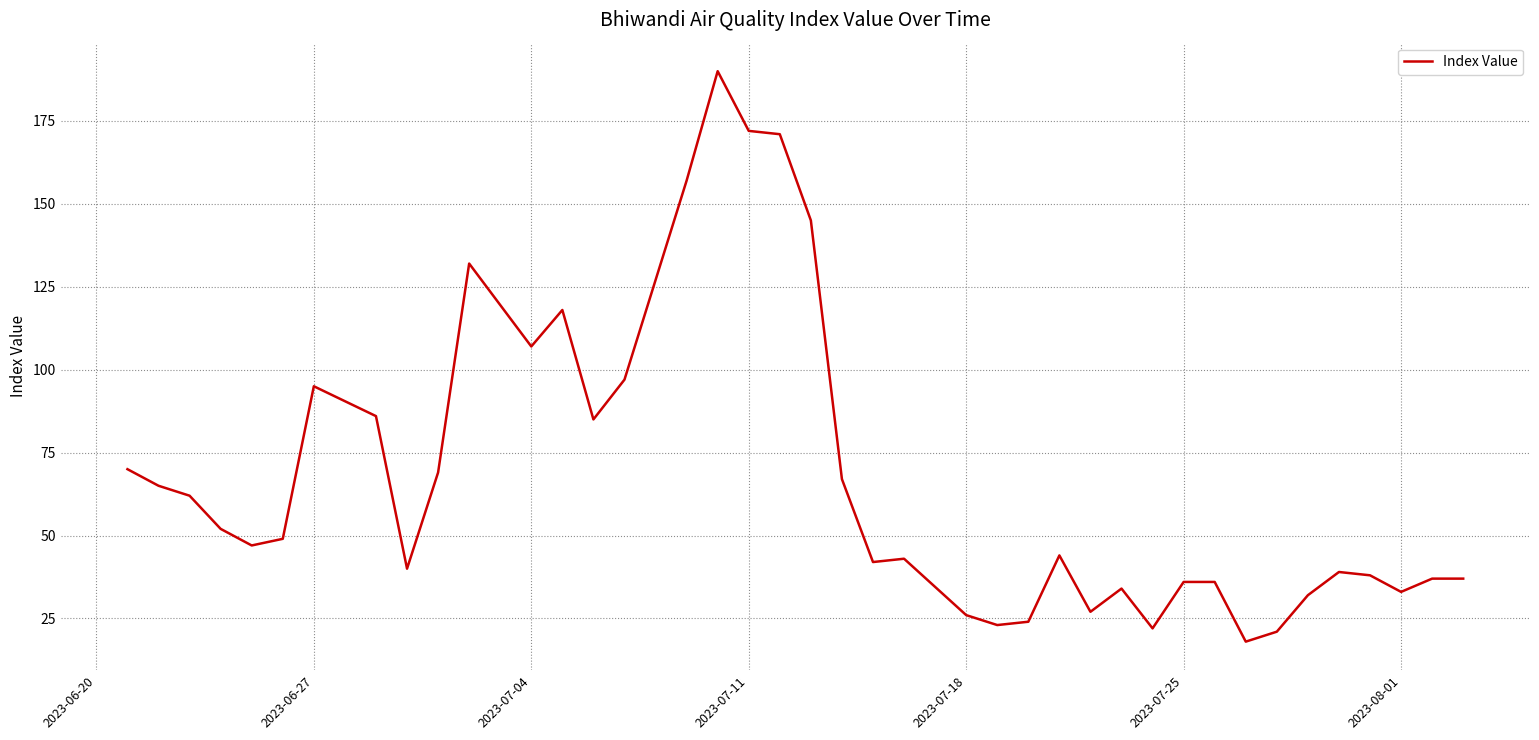

Does the chart have visible grid lines?

Yes